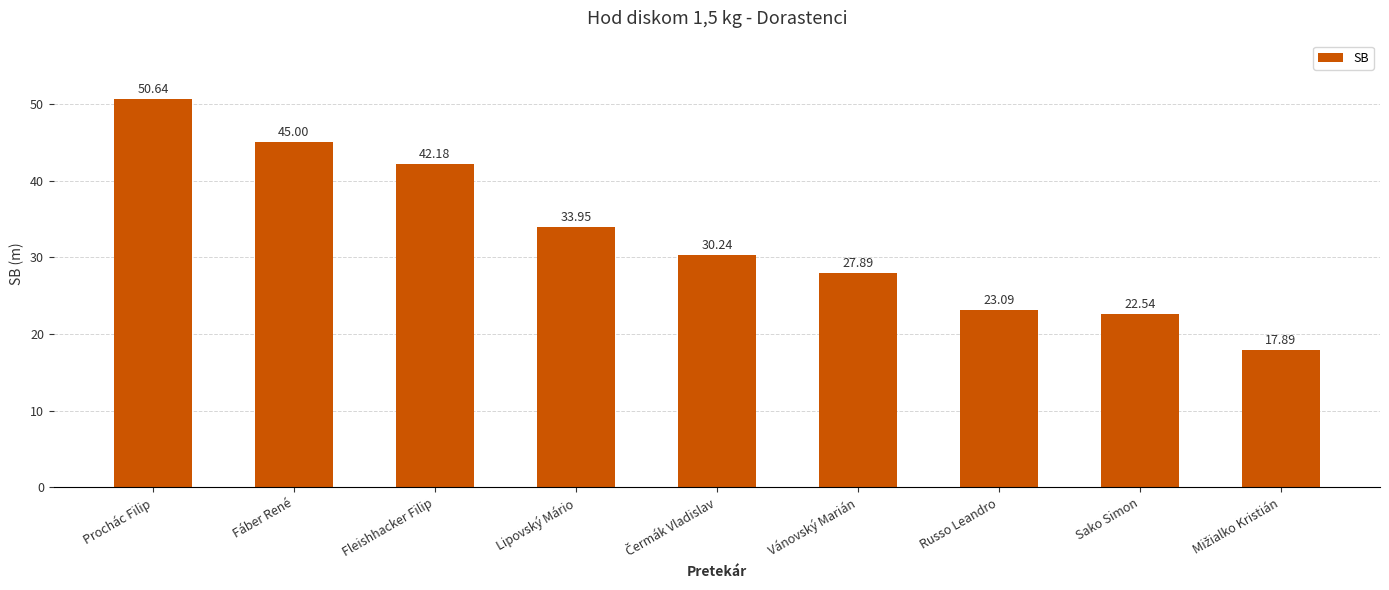

What is the label of the 6th bar from the right?

Lipovský Mário